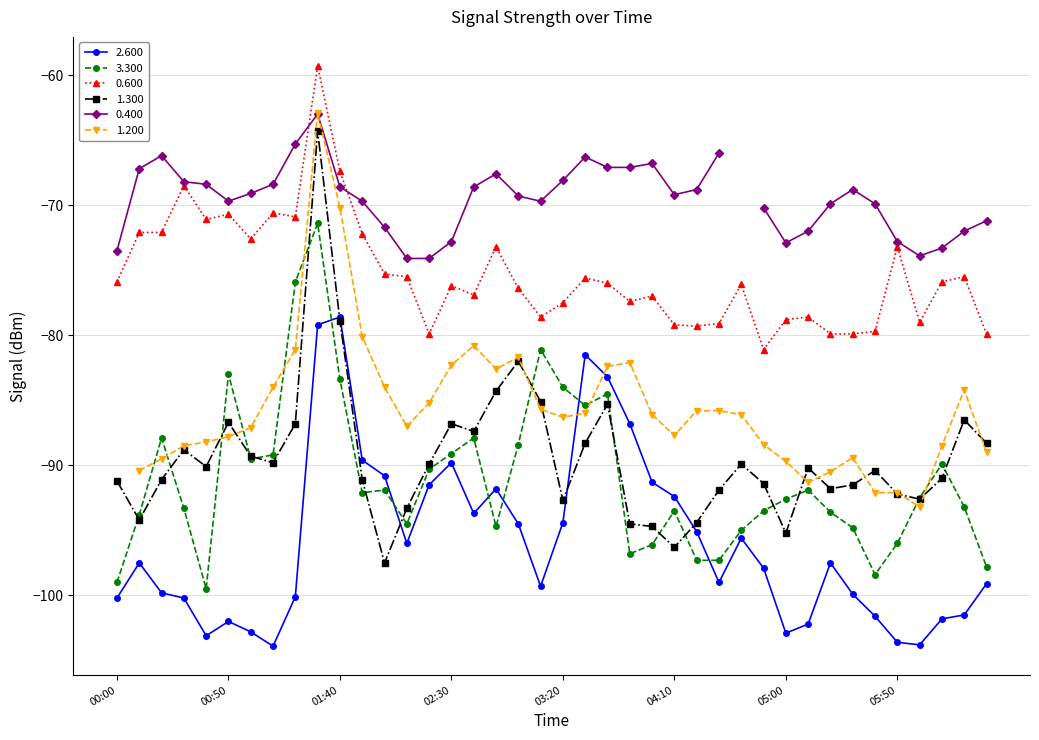

What is the sum of all 3.300 values?

-3640.0